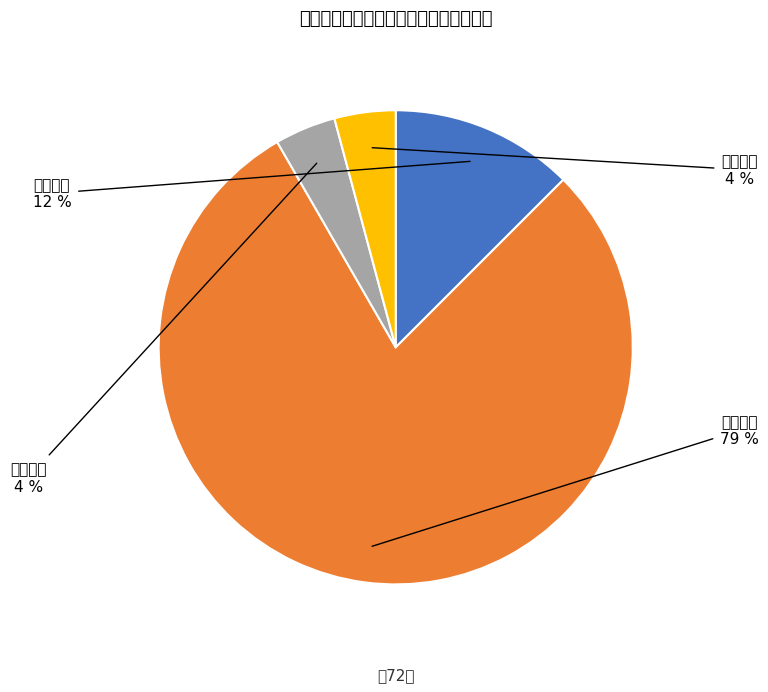

Between 行政处罚 and 行政强制, which is larger?

行政处罚